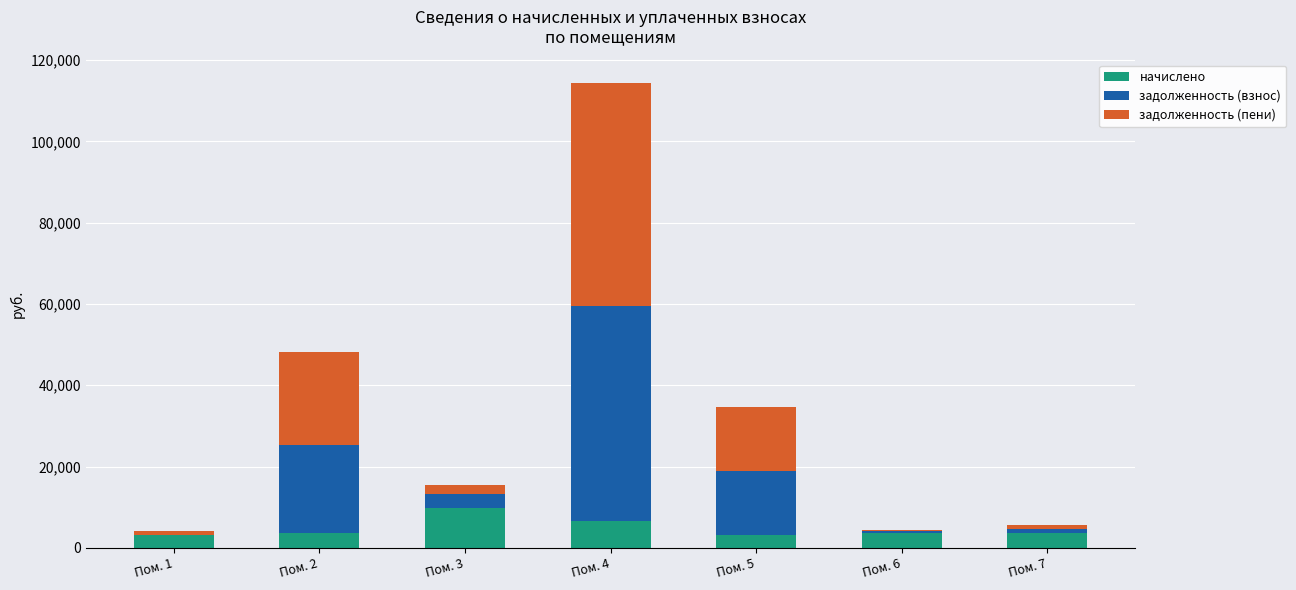

What is the maximum value for начислено?

9907.2